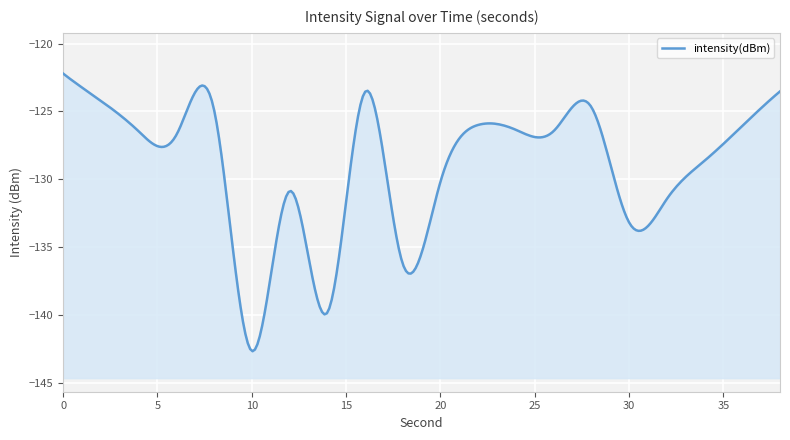

What is the difference between the second highest and minimum values?

19.1